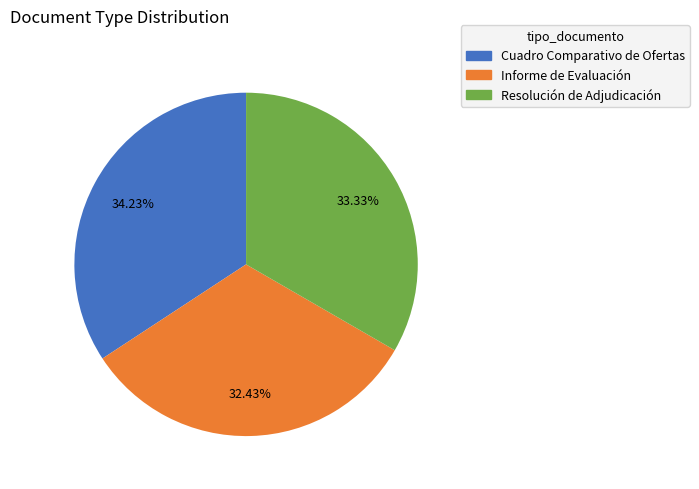

How many segments does this pie chart have?

3